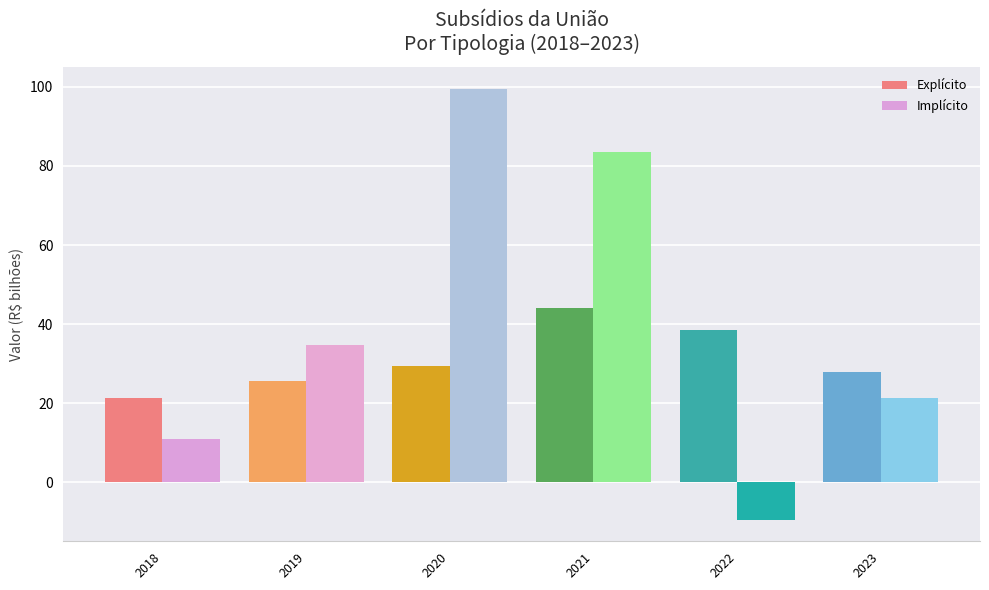

The Explícito series shows 64.3 at 2022. True or false?

False